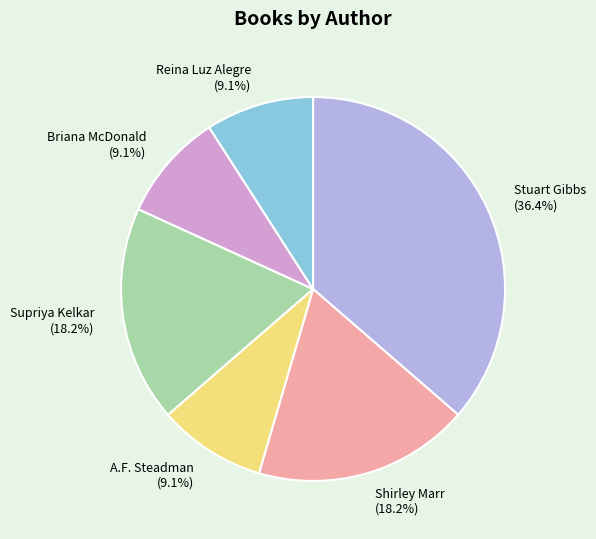

Which slice is the largest?

Stuart Gibbs